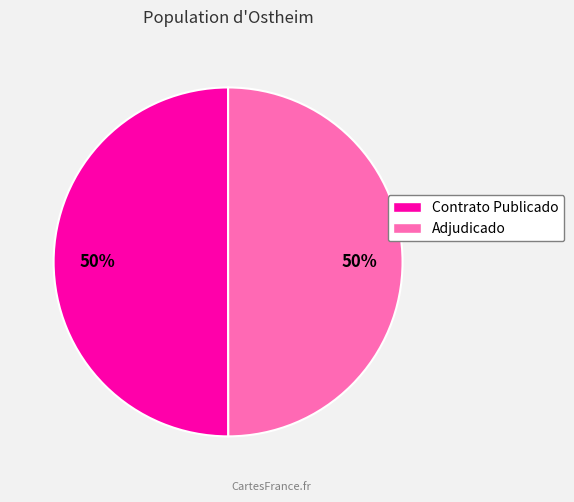

To the nearest percent, what is the average slice percentage?

50%